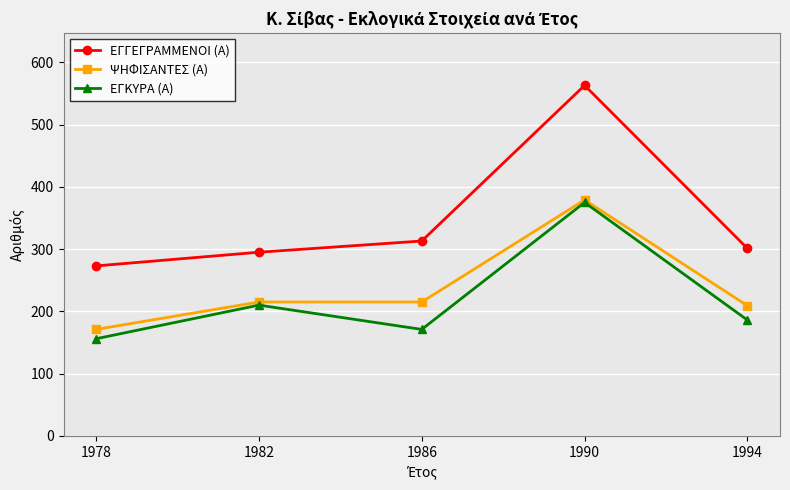

True or false: ΕΓΚΥΡΑ (Α) has a value of 57 at 1994.

False